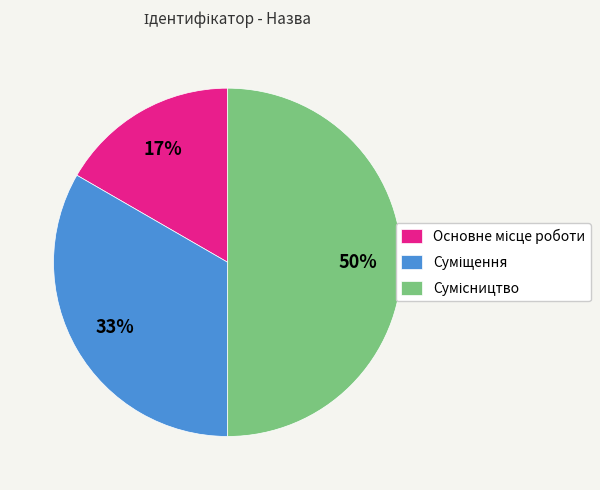

To the nearest percent, what is the difference between the largest and smallest slice percentages?

33%